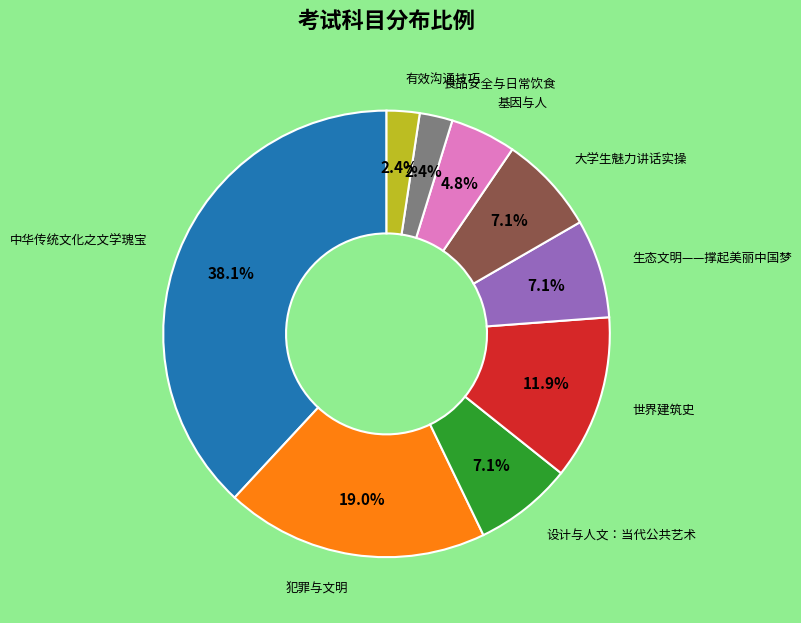

Is there any slice that represents more than half of the pie?

No